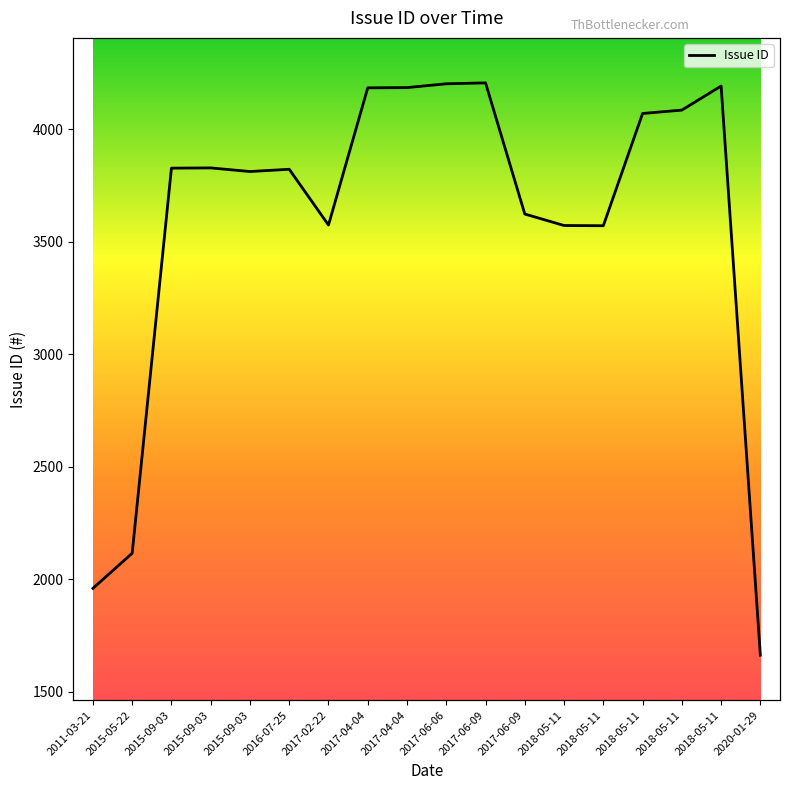

Approximately how many times larger is the value at 2017-06-09 compared to 2015-09-03?

0.9